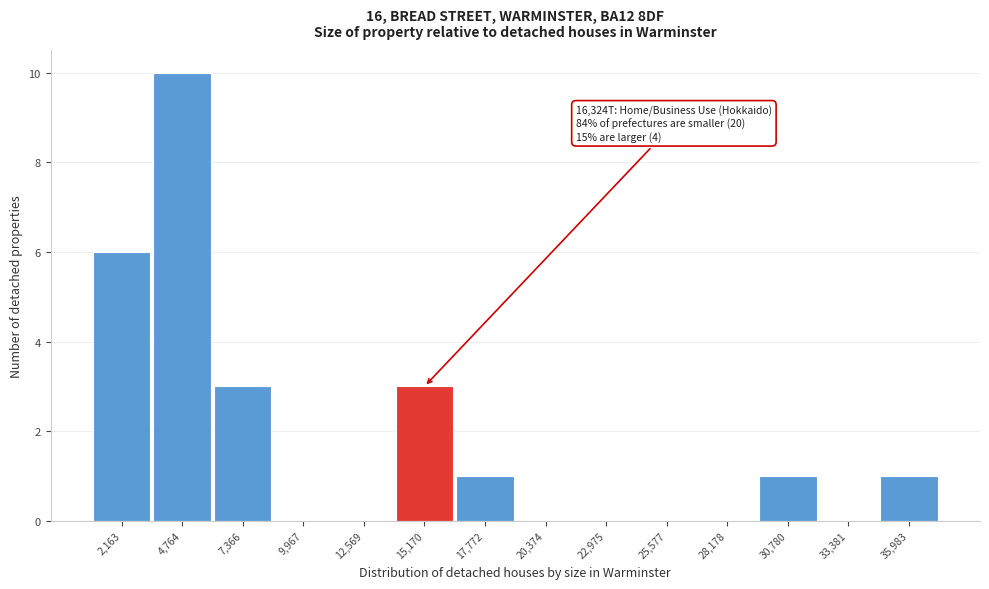

Reading right to left, list all the values displayed in this chart.

35,983=1	33,381=0	30,780=1	28,178=0	25,577=0	22,975=0	20,374=0	17,772=1	15,170=3	12,569=0	9,967=0	7,366=3	4,764=10	2,163=6